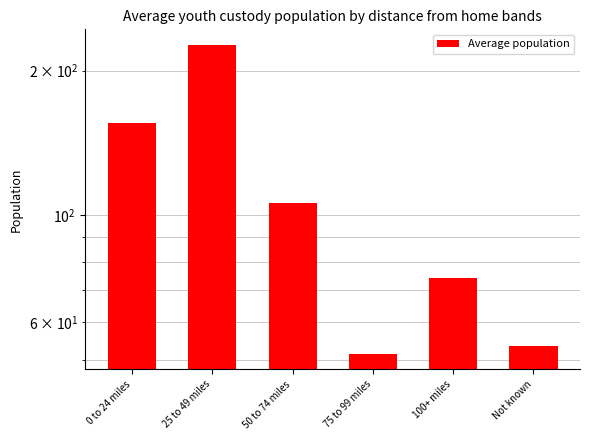

What is the label of the 6th bar from the right?

0 to 24 miles